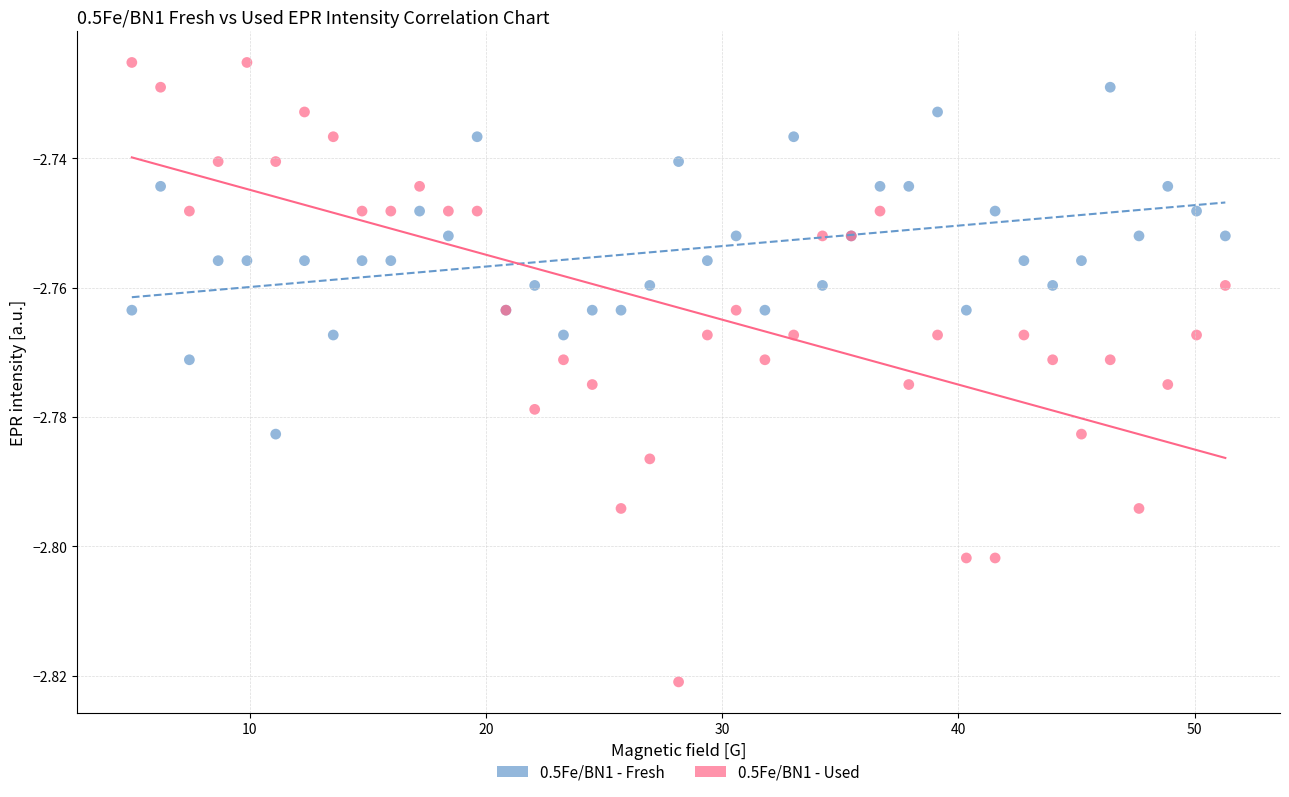

Which series contains the lowest Y value?

0.5Fe/BN1 - Used